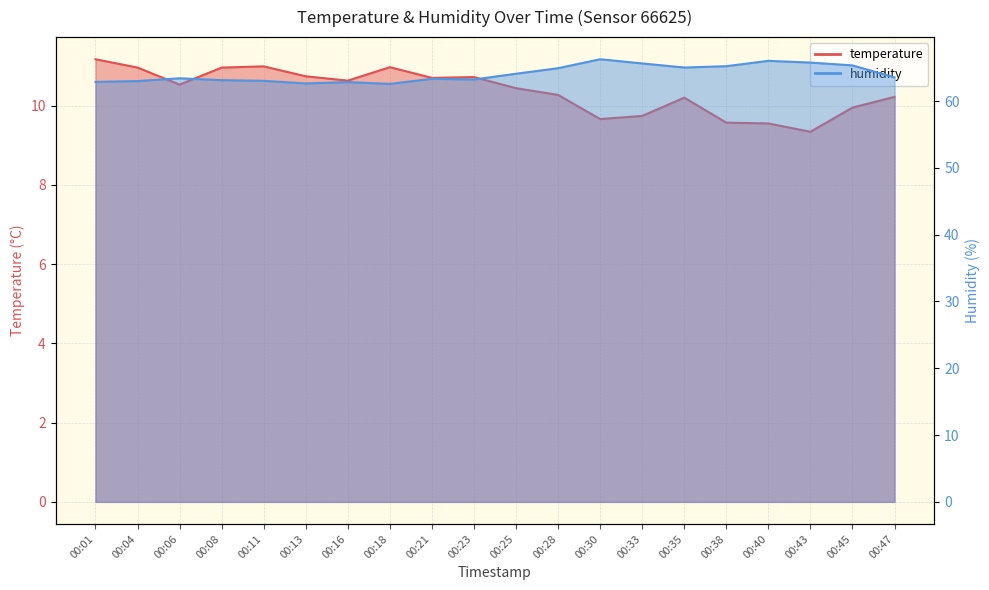

Rank the series at 00:28 from highest to lowest value.

humidity, temperature